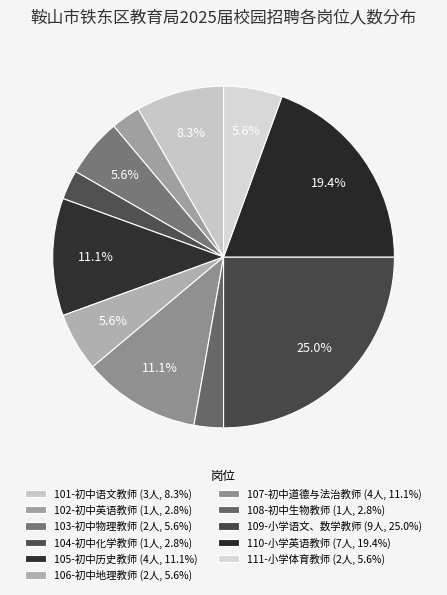

Rank the categories by value from highest to lowest.

109-小学语文、数学教师, 110-小学英语教师, 105-初中历史教师, 107-初中道德与法治教师, 101-初中语文教师, 103-初中物理教师, 106-初中地理教师, 111-小学体育教师, 102-初中英语教师, 104-初中化学教师, 108-初中生物教师